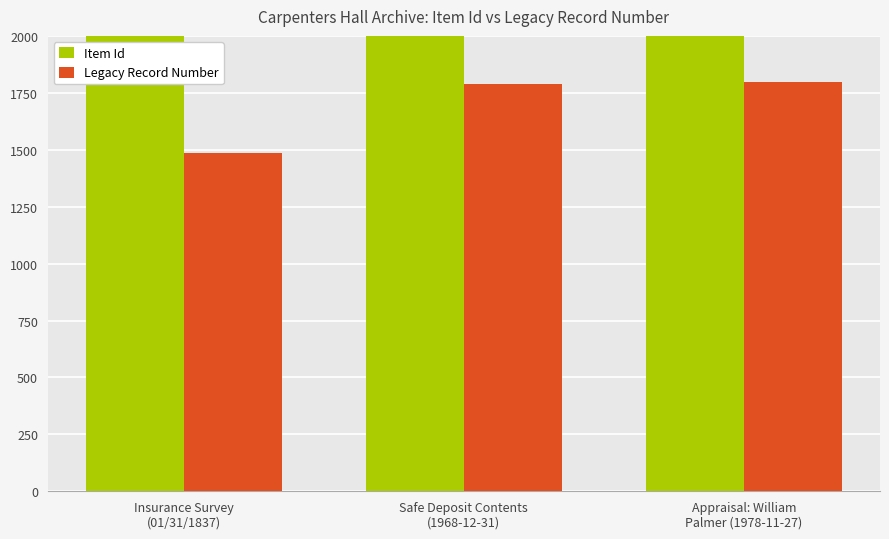

Does the chart contain stacked bars?

No